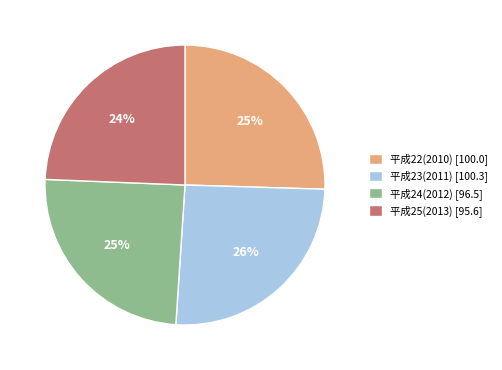

Between 平成24(2012) [96.5] and 平成23(2011) [100.3], which is larger?

平成23(2011) [100.3]